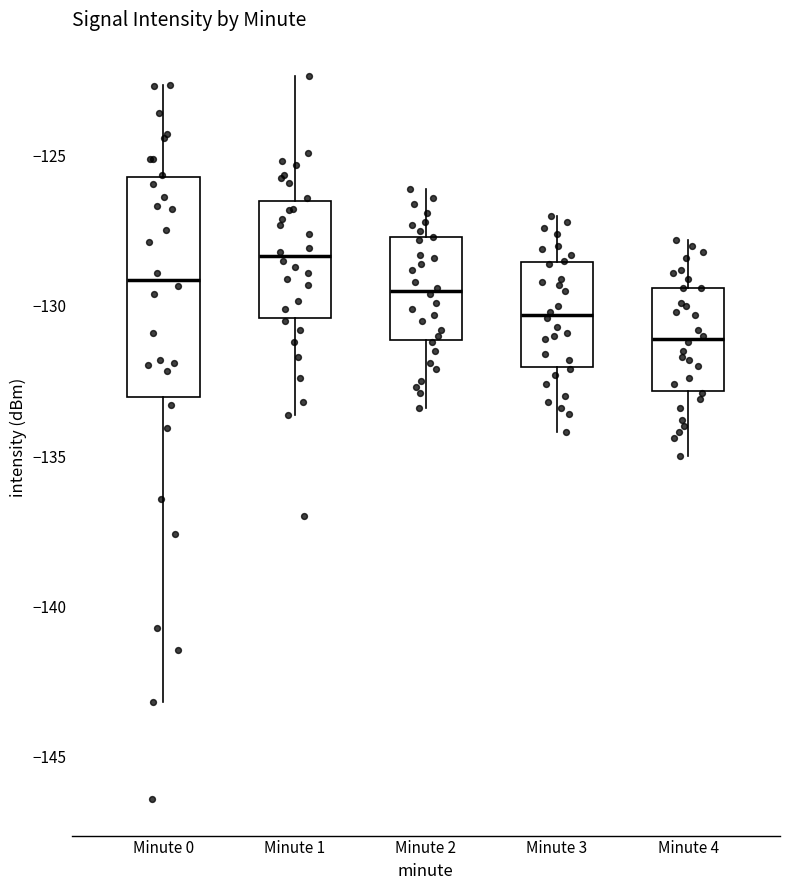

Reading left to right, read every box against the y-axis: the position of its median line, the range the box covers, and the ends of its whiskers. The values are not printed on the chart, so give them approximately, as read against the axis.

Minute 0: median -129.0, box -133.0 to -125.5, whiskers -143.0 to -122.5
Minute 1: median -128.5, box -130.5 to -126.5, whiskers -133.5 to -122.5
Minute 2: median -129.5, box -131.0 to -127.5, whiskers -133.5 to -126.0
Minute 3: median -130.5, box -132.0 to -128.5, whiskers -134.0 to -127.0
Minute 4: median -131.0, box -133.0 to -129.5, whiskers -135.0 to -128.0